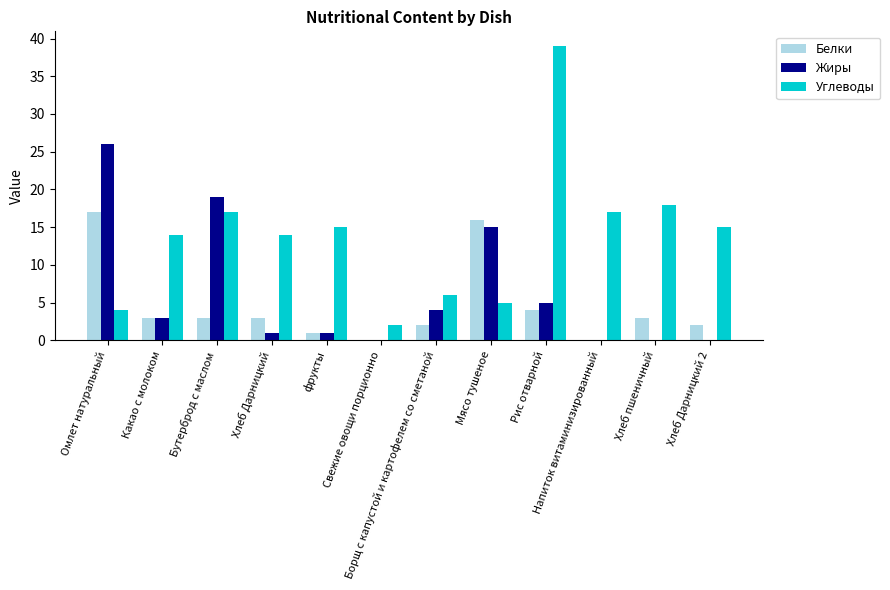

Reading left to right, extract all data points from this chart.

Белки: 17	3	3	3	1	0	2	16	4	0	3	2
Жиры: 26	3	19	1	1	0	4	15	5	0	0	0
Углеводы: 4	14	17	14	15	2	6	5	39	17	18	15